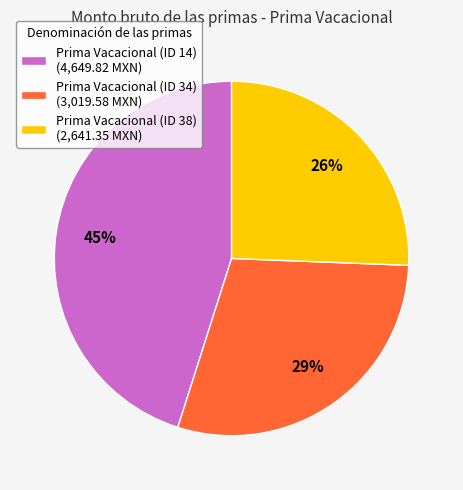

To the nearest percent, what is the difference between the Prima Vacacional (ID 14) and Prima Vacacional (ID 34) slice percentages?

16%